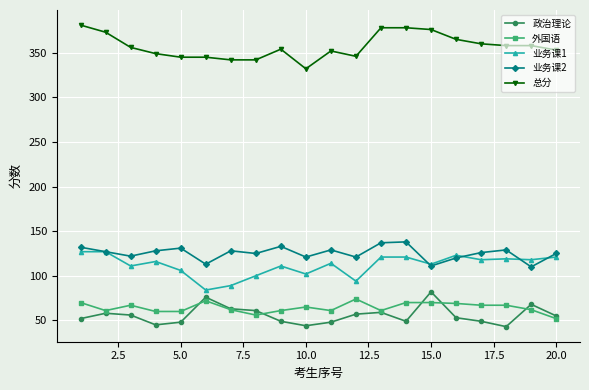

What is the highest value of the 业务课2 series?

138